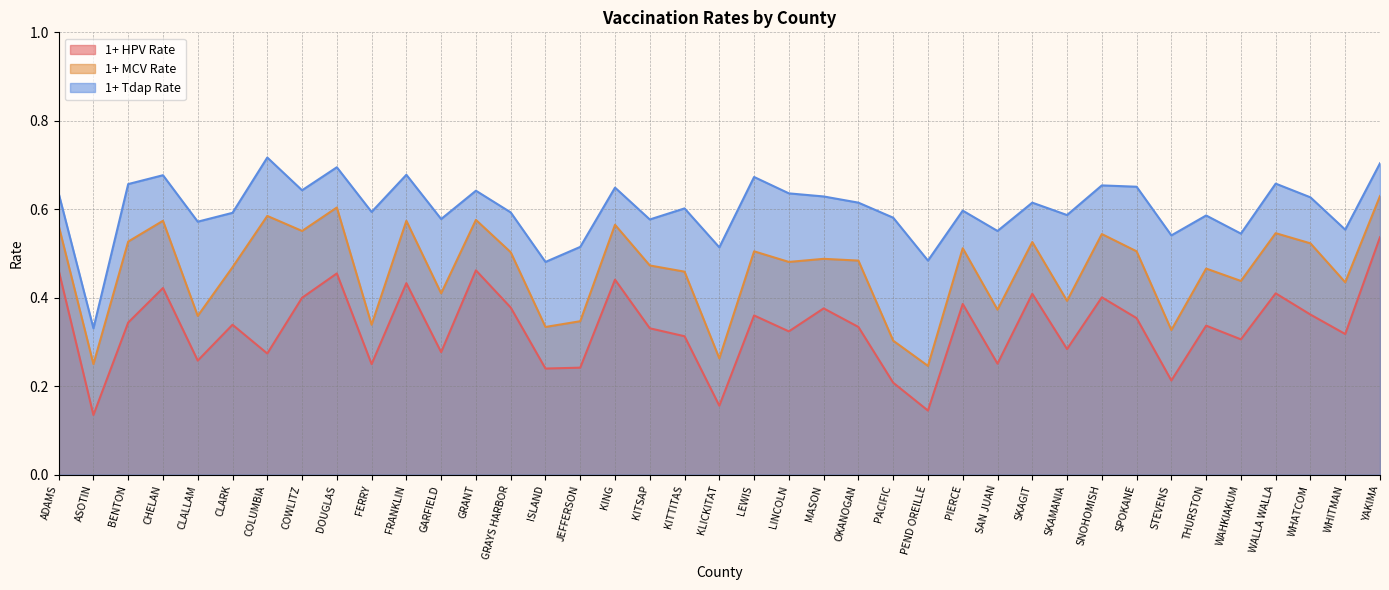

At how many categories does at least one series exceed 0?

39